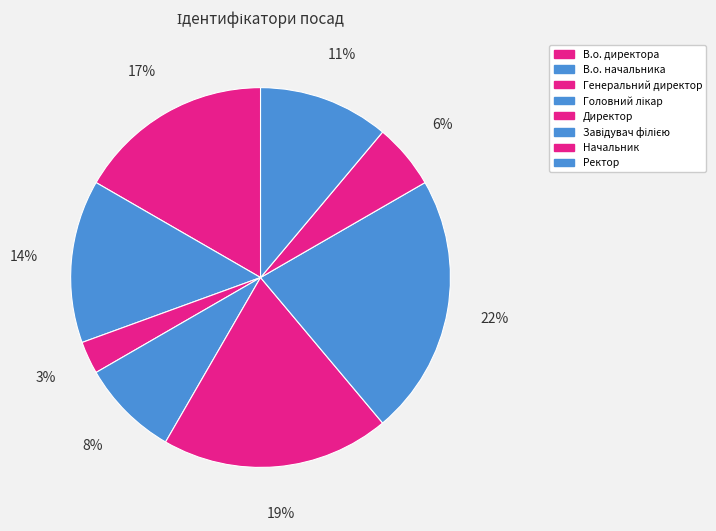

Does Завідувач філією represent more than half of the total?

No